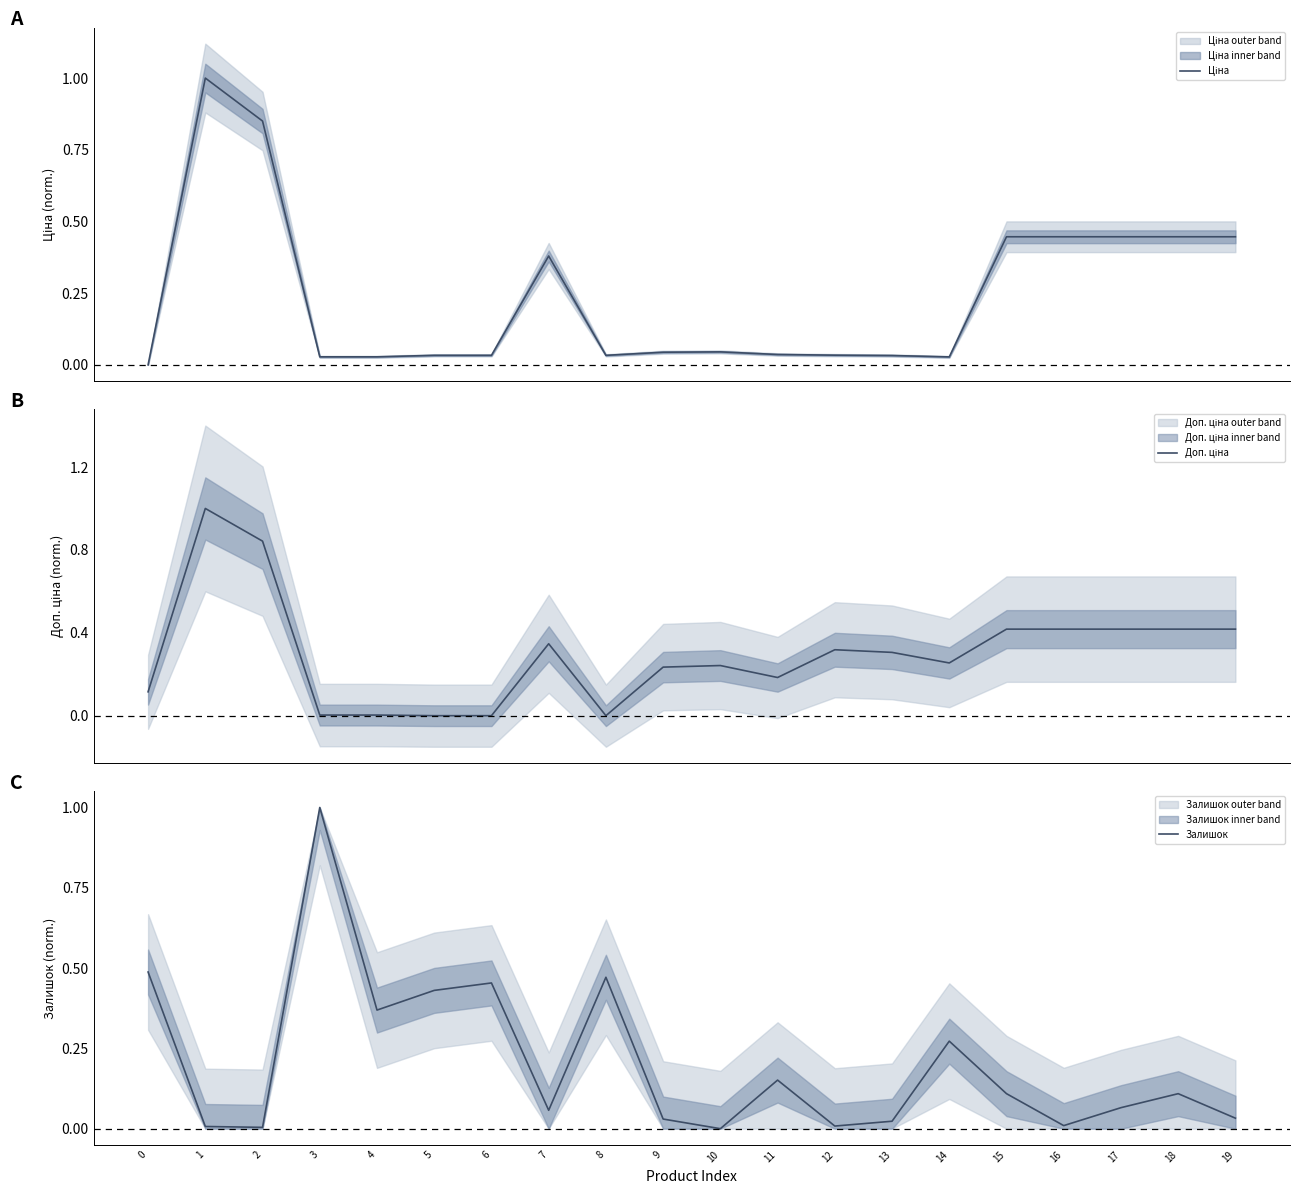

Count the number of categories in the chart.

20